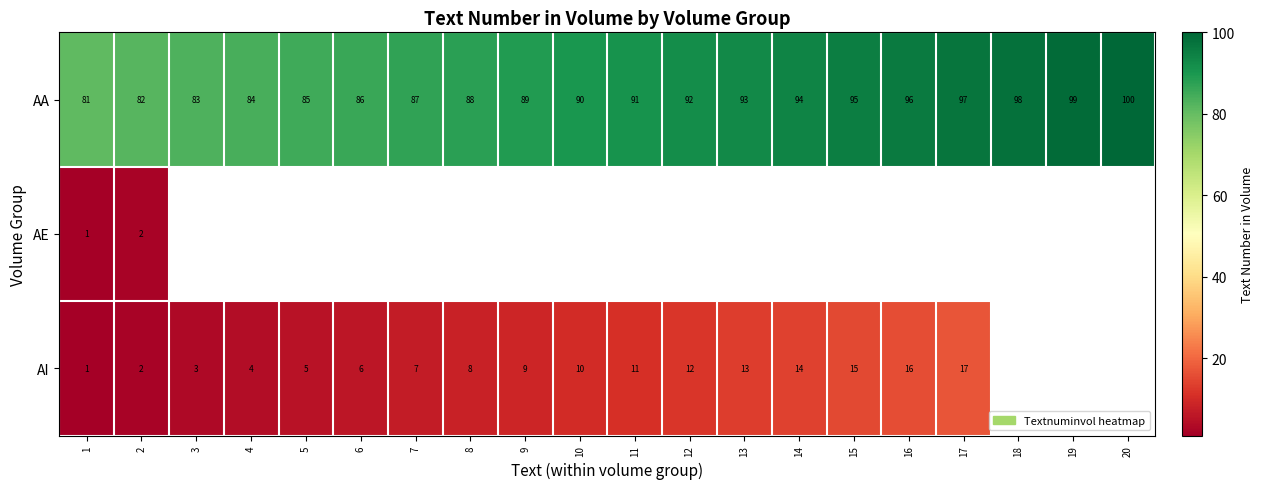

The AA series shows 82 at 2. True or false?

True